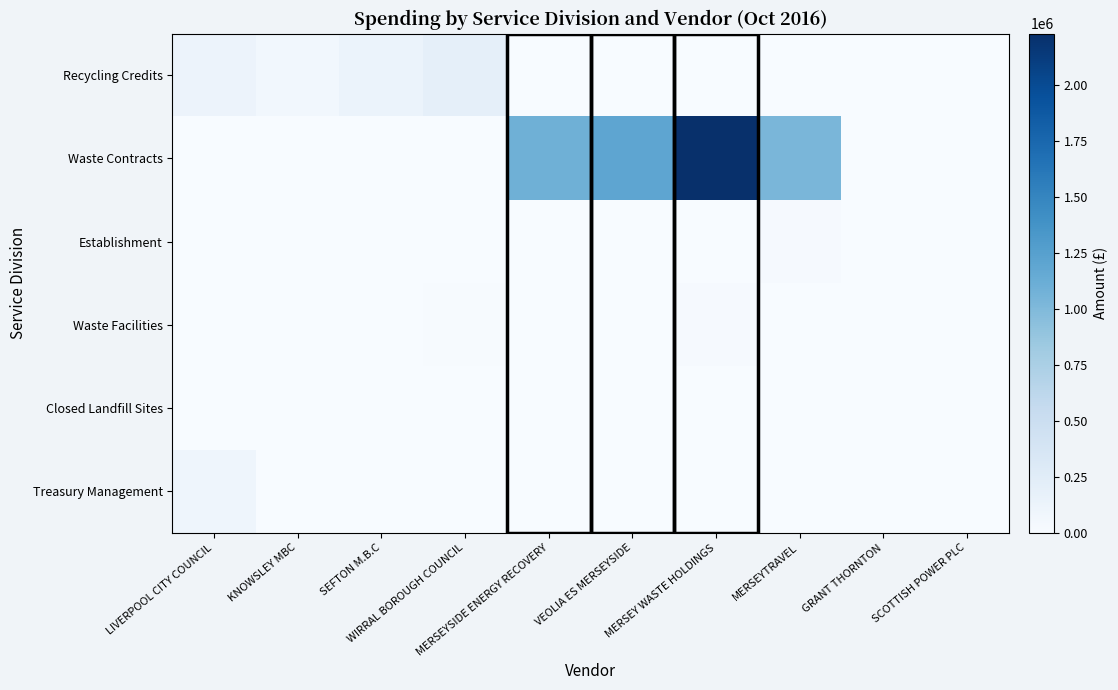

Between LIVERPOOL CITY COUNCIL and MERSEYTRAVEL, which series saw the biggest shift?

Waste Contracts